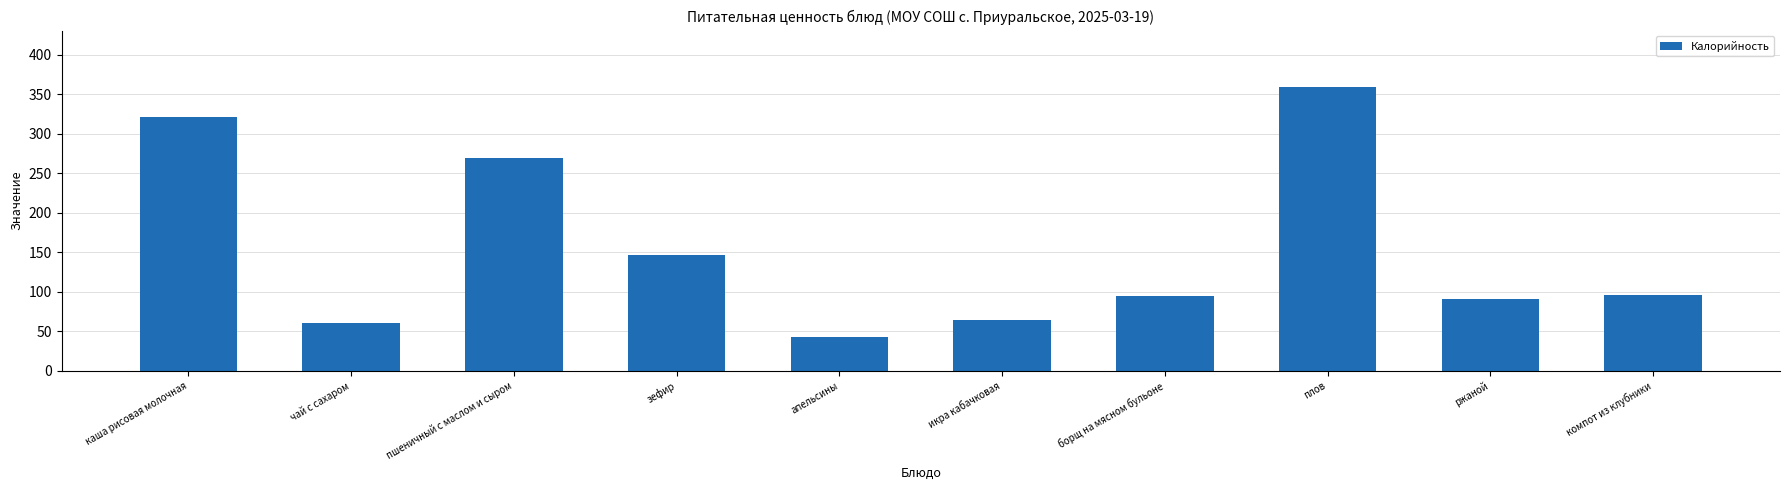

Which label corresponds to the smallest value in the chart?

апельсины